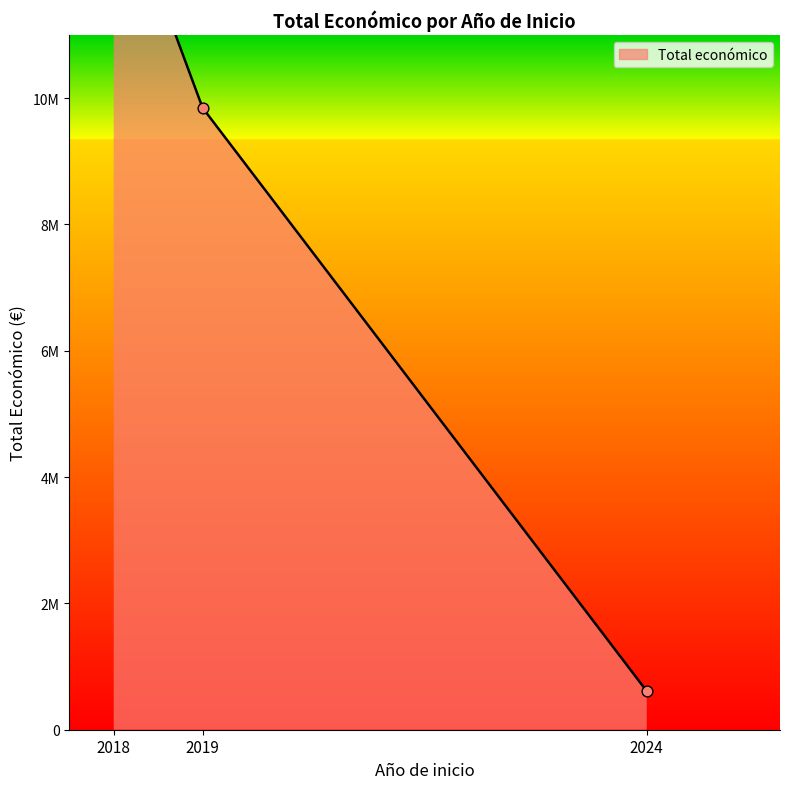

Between 2018 and 2024, which is larger?

2018